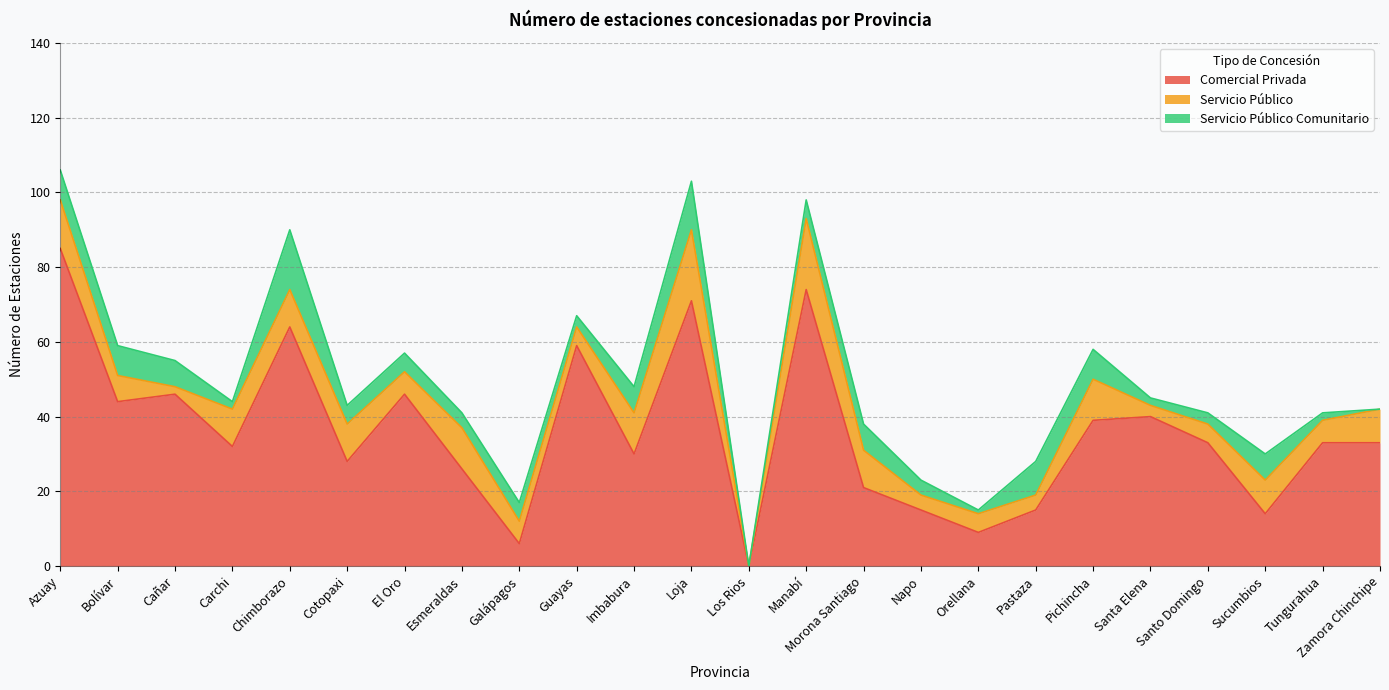

Is the value of Comercial Privada at Cañar greater than the value of Servicio Público at Chimborazo?

Yes